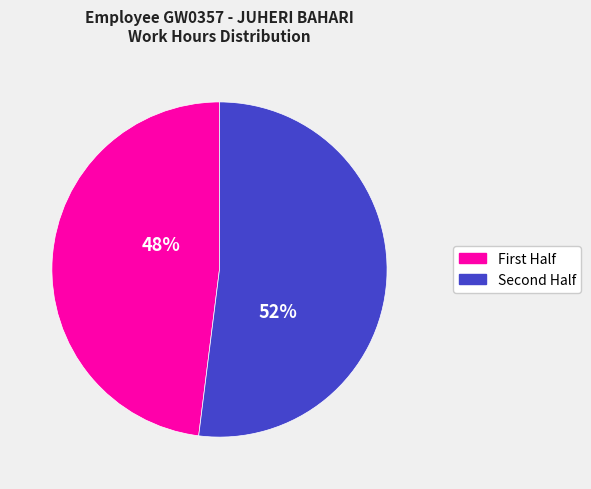

Count the number of slices in the pie.

2